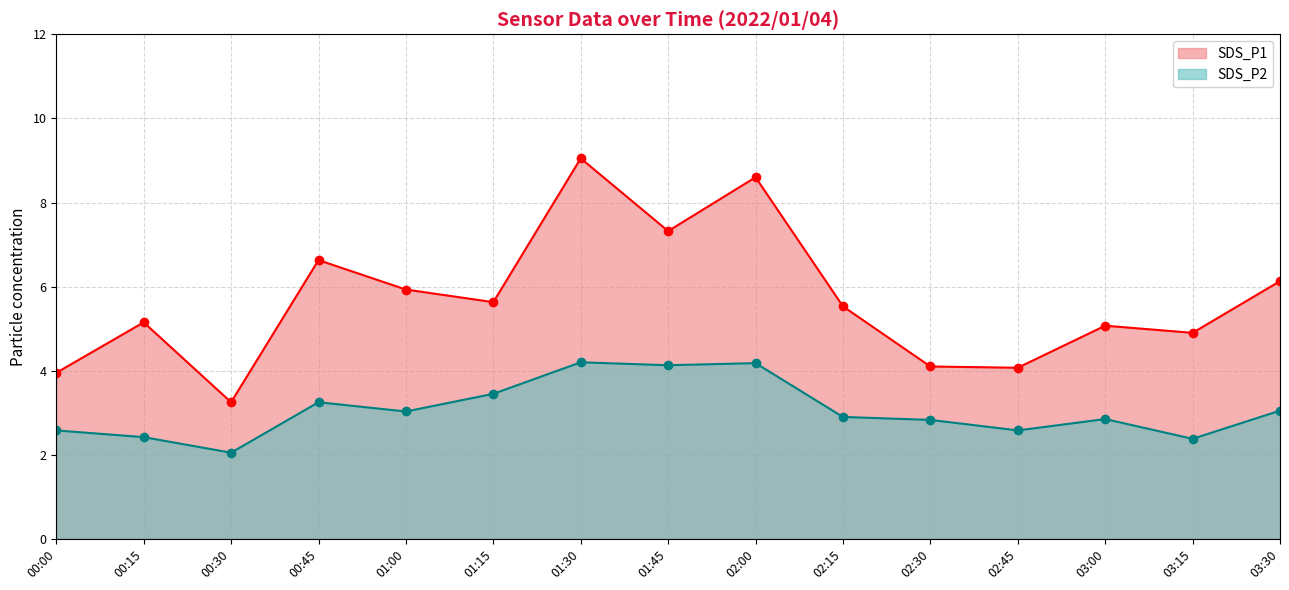

True or false: SDS_P2 has more than 0 points higher than both neighbors.

True